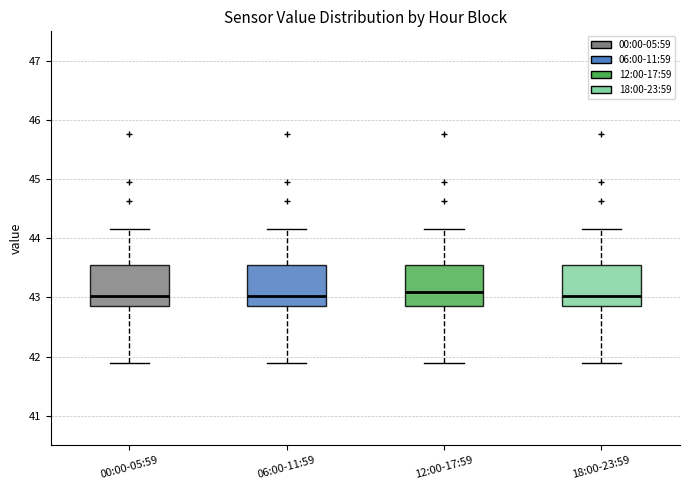

Reading left to right, transcribe this box plot: for each box, give where its median line is, the range the box spans, and where its two whiskers end, as read against the y-axis. The values are not printed on the chart, so give them approximately, as read against the axis.

00:00-05:59: median 43.0, box 42.9 to 43.6, whiskers 41.9 to 44.2
06:00-11:59: median 43.0, box 42.9 to 43.6, whiskers 41.9 to 44.2
12:00-17:59: median 43.1, box 42.9 to 43.6, whiskers 41.9 to 44.2
18:00-23:59: median 43.0, box 42.9 to 43.6, whiskers 41.9 to 44.2